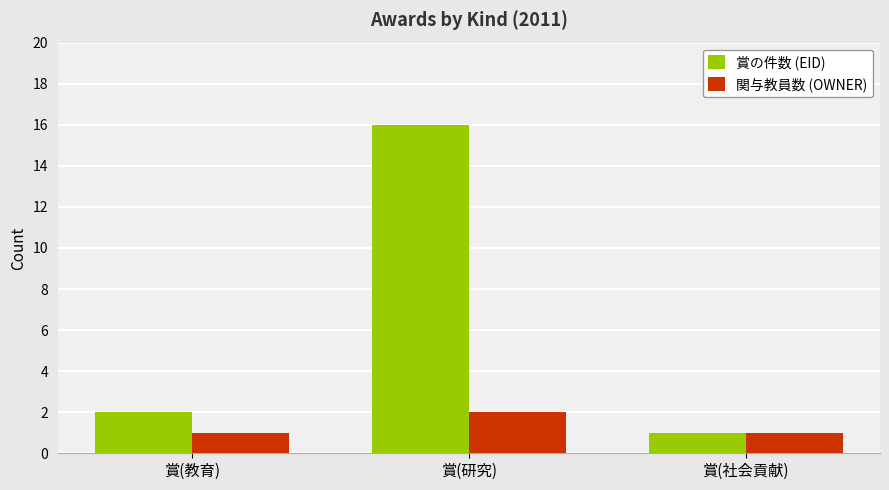

Reading left to right, transcribe all the data shown in this chart.

賞の件数 (EID): 賞(教育)=2	賞(研究)=16	賞(社会貢献)=1
関与教員数 (OWNER): 賞(教育)=1	賞(研究)=2	賞(社会貢献)=1